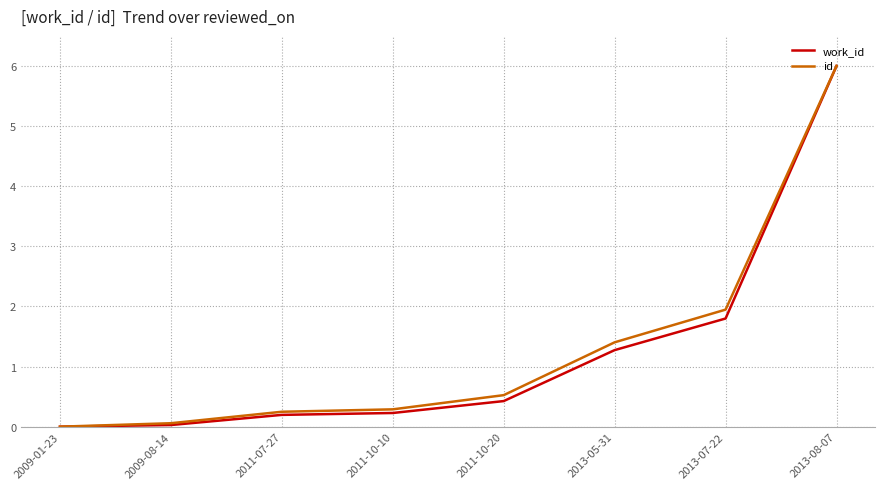

True or false: id has more than 2 points higher than both neighbors.

False